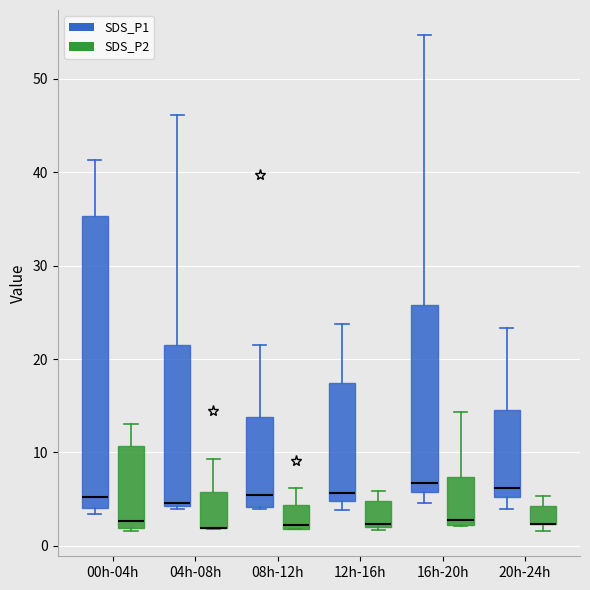

Comparing the boxes themselves (not the whiskers), which one is the tallest?

00h-04h (SDS_P1)